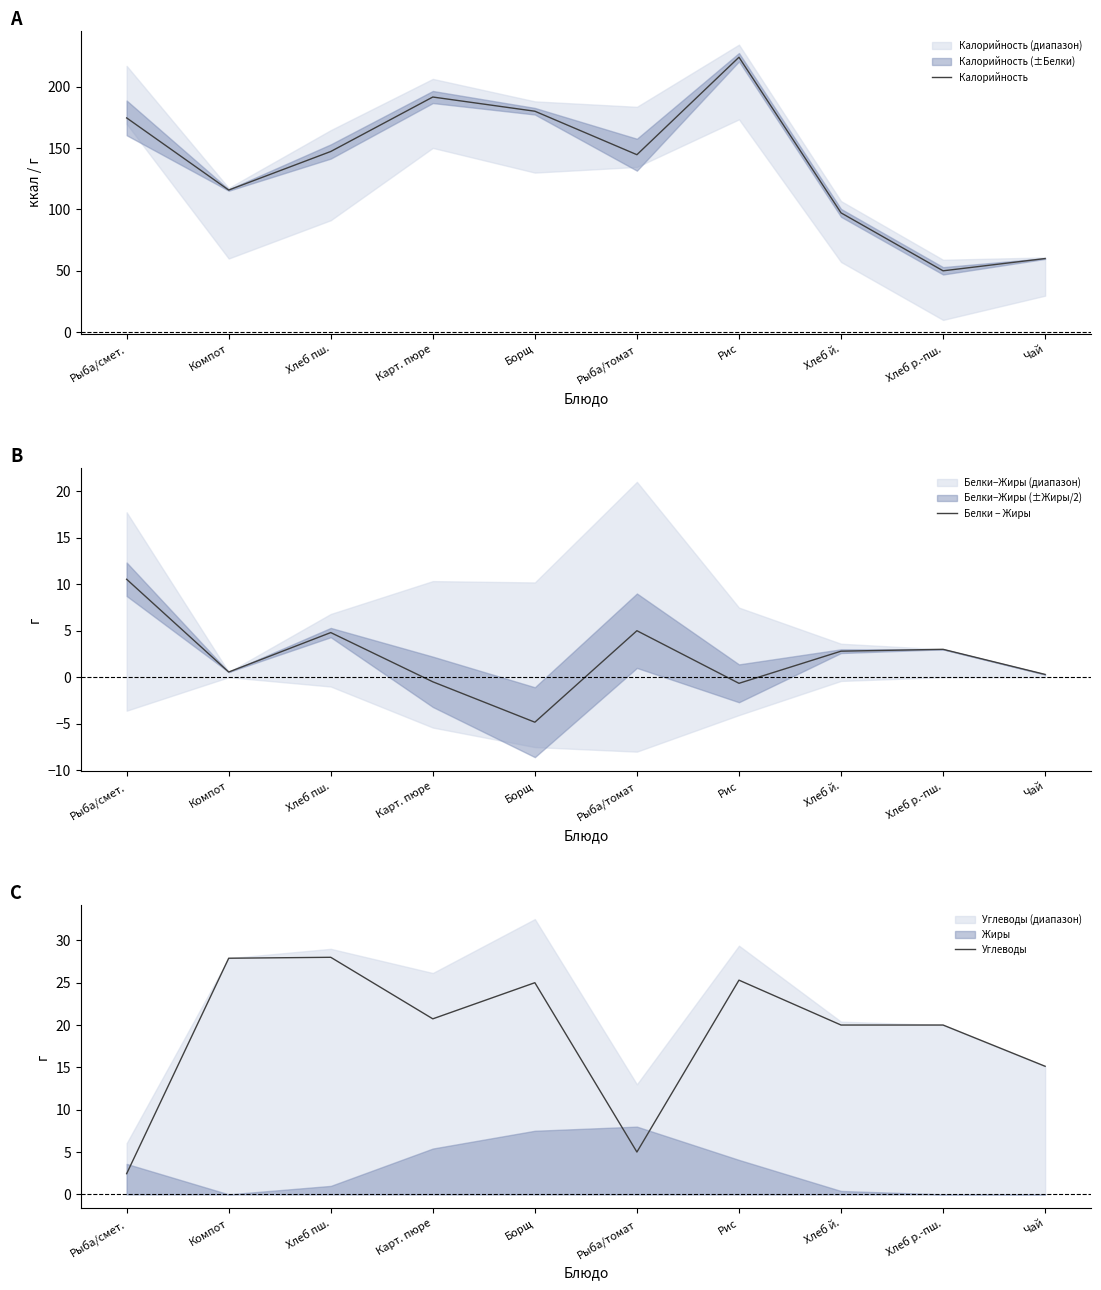

True or false: Калорийность and Белки − Жиры intersect in this chart.

False